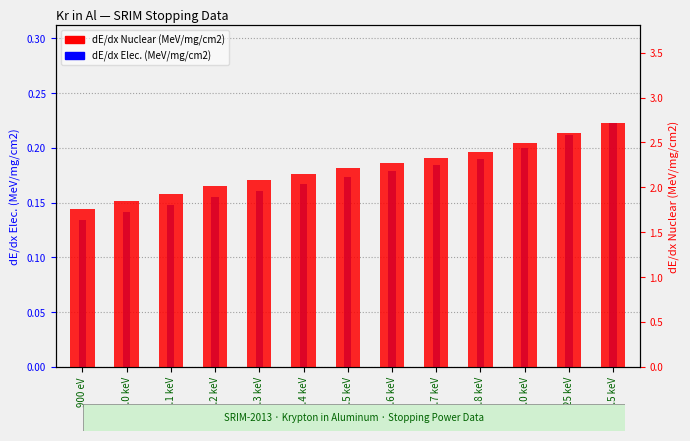

Which has a higher value, 1.7 keV or 1.2 keV?

1.7 keV